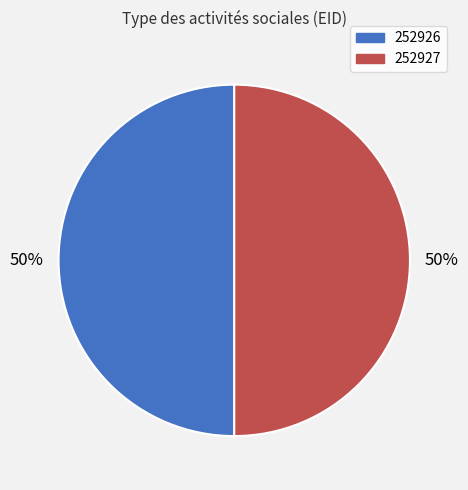

The 252927 slice represents 50% of the pie. True or false?

True